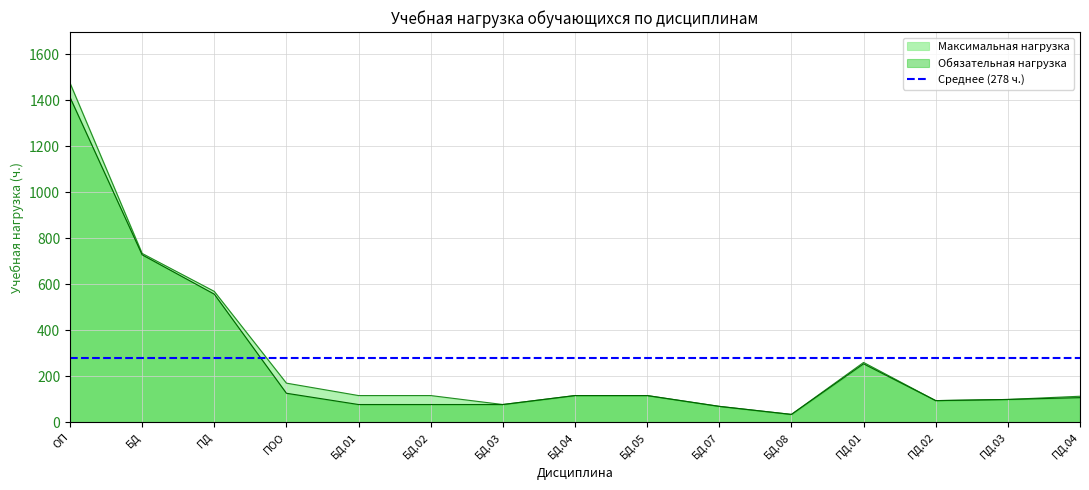

How many interior local valleys does the Обязательная нагрузка series have?

2